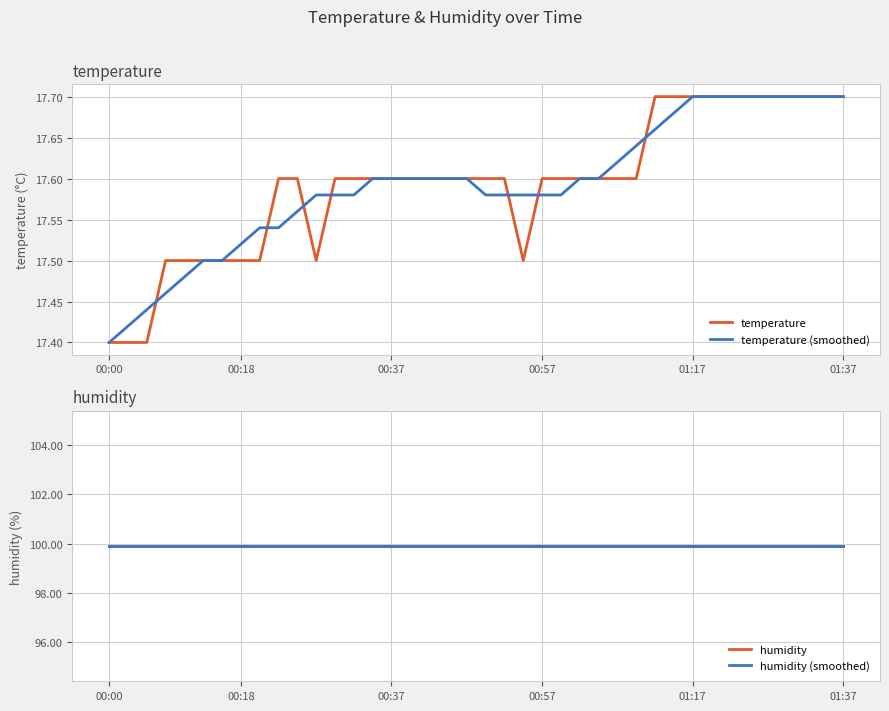

Which category has the lowest value in the temperature (smoothed) series?

00:00